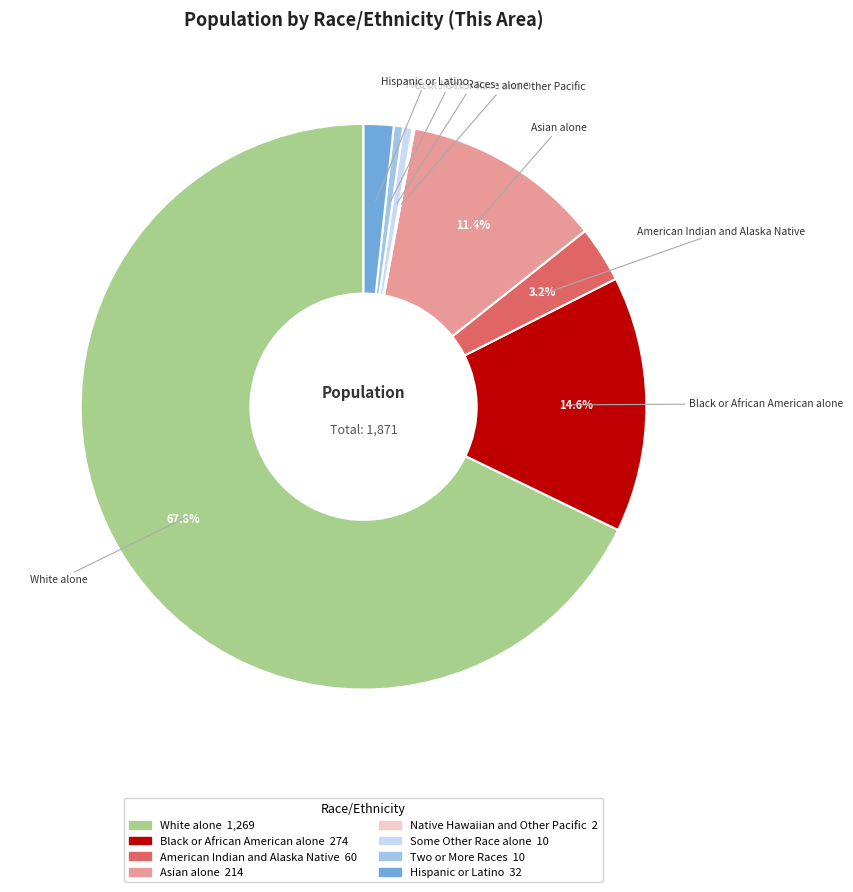

What is the largest slice in the pie chart?

White alone